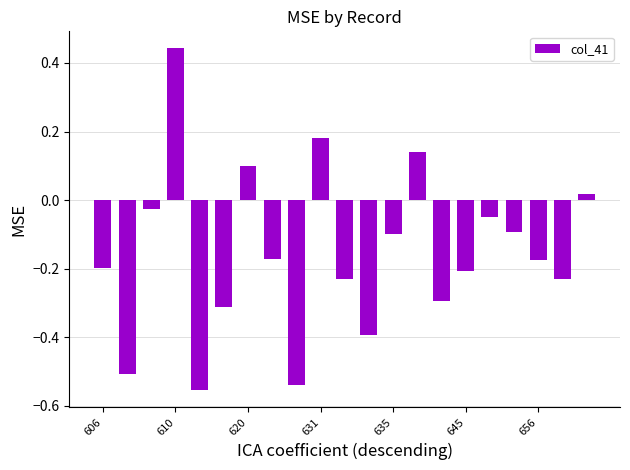

What is the difference between the maximum and minimum values?

1.0